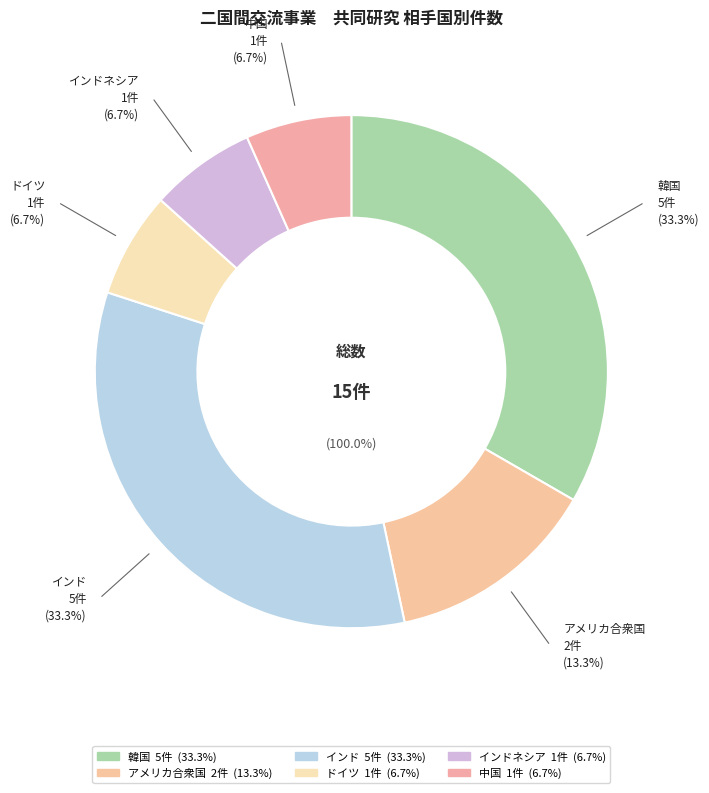

Which category has the biggest portion of the pie?

韓国